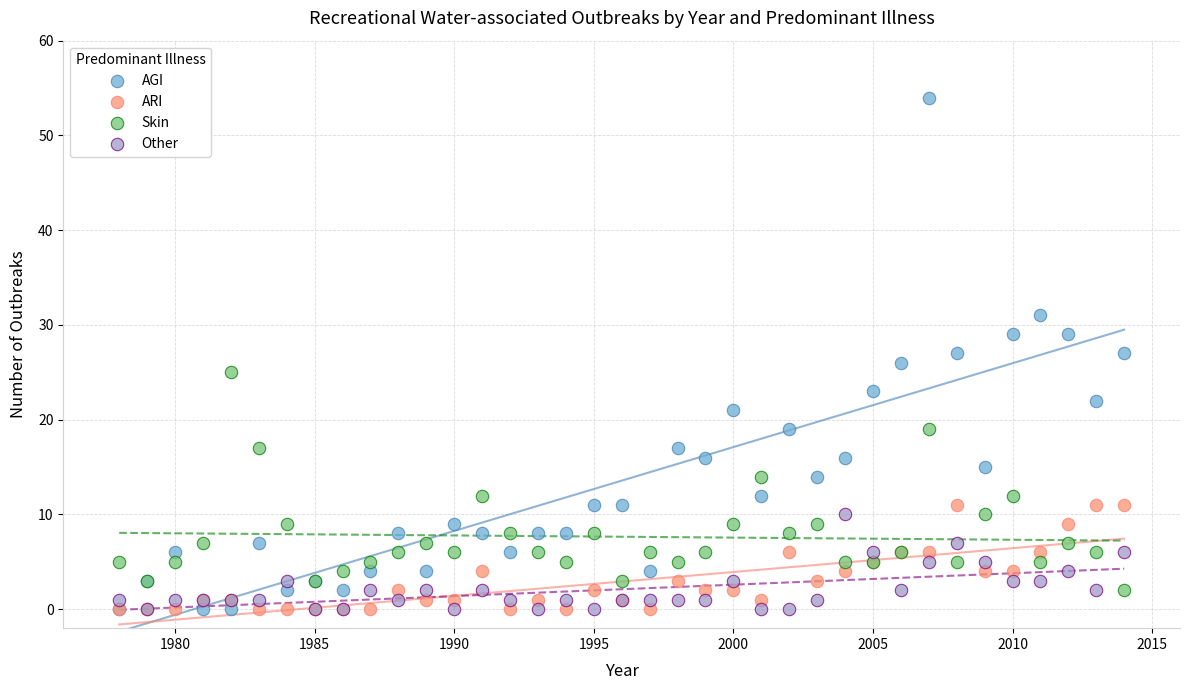

What are all the series names shown in the legend?

AGI, ARI, Skin, Other